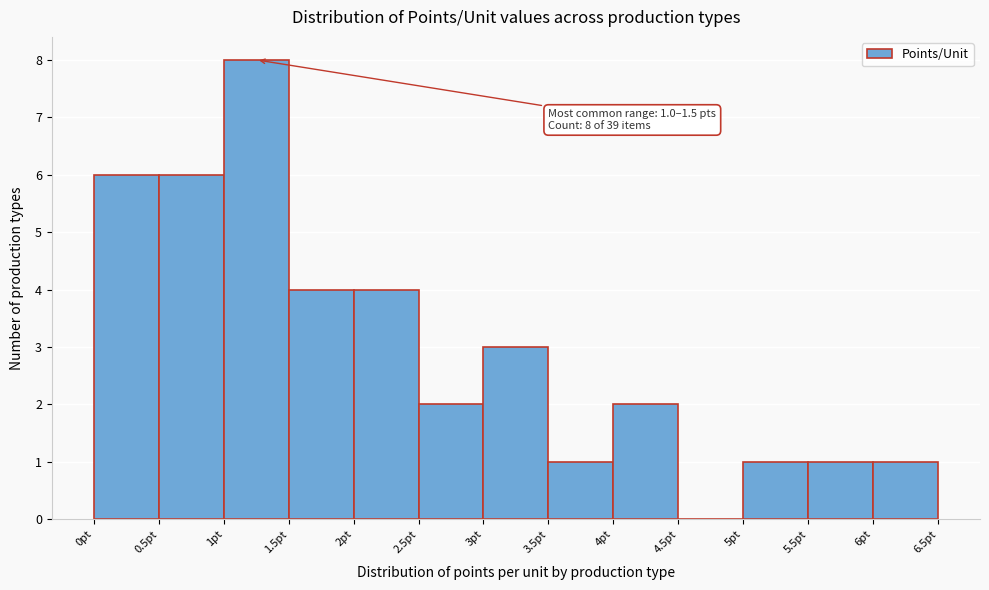

Over which range of the x-axis is the bar tallest?

1.0 to 1.5